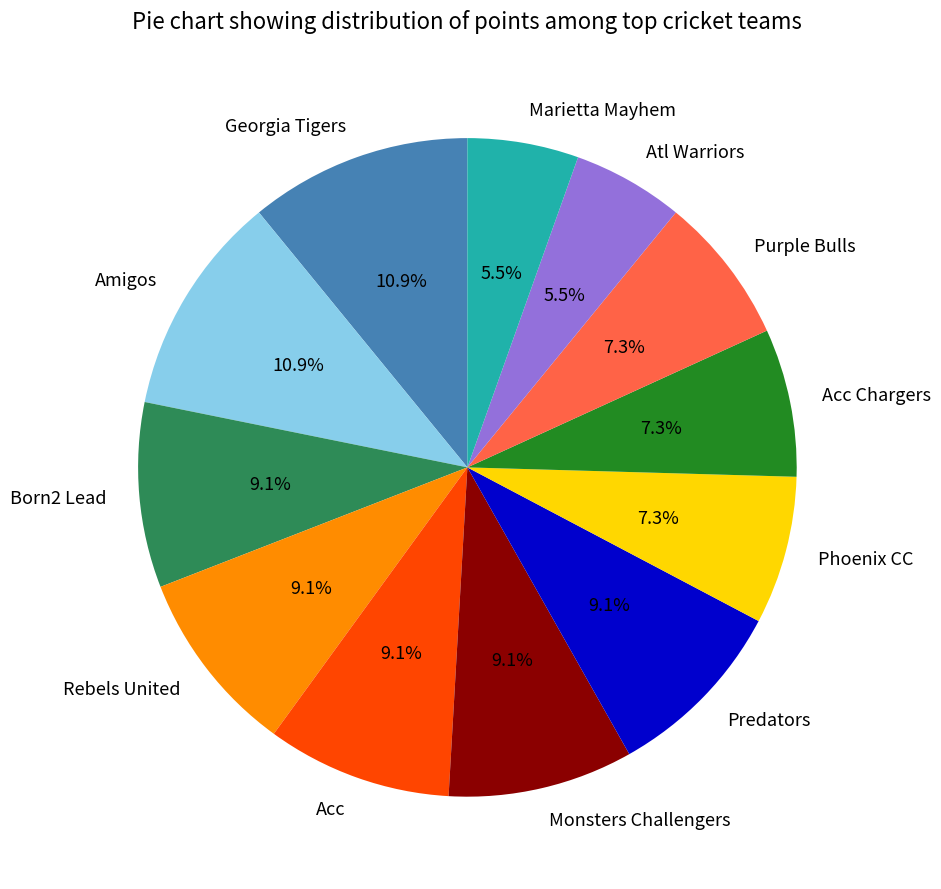

Between Atl Warriors and Rebels United, which is larger?

Rebels United